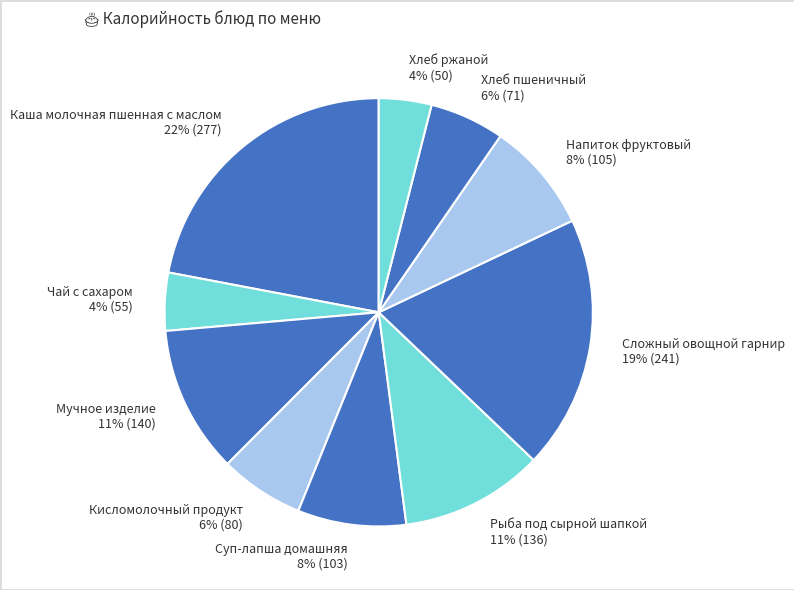

Which has a higher value, Рыба под сырной шапкой or Напиток фруктовый?

Рыба под сырной шапкой